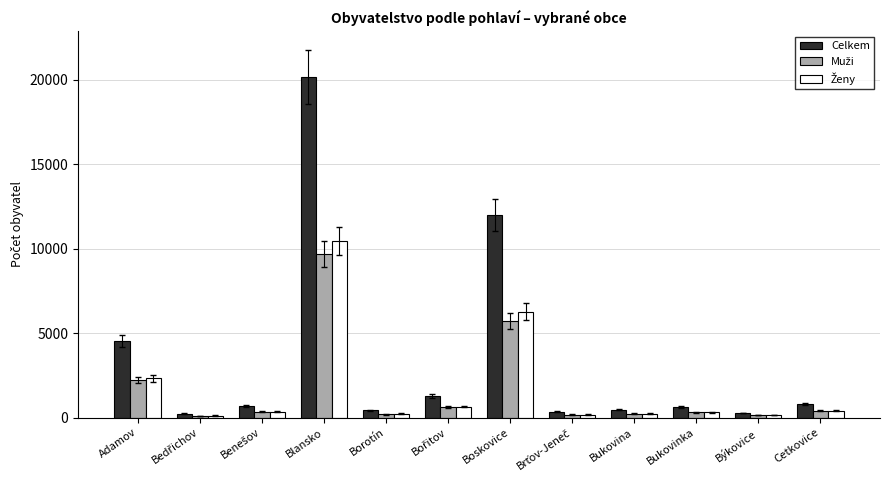

Which series has the largest total across all categories?

Celkem